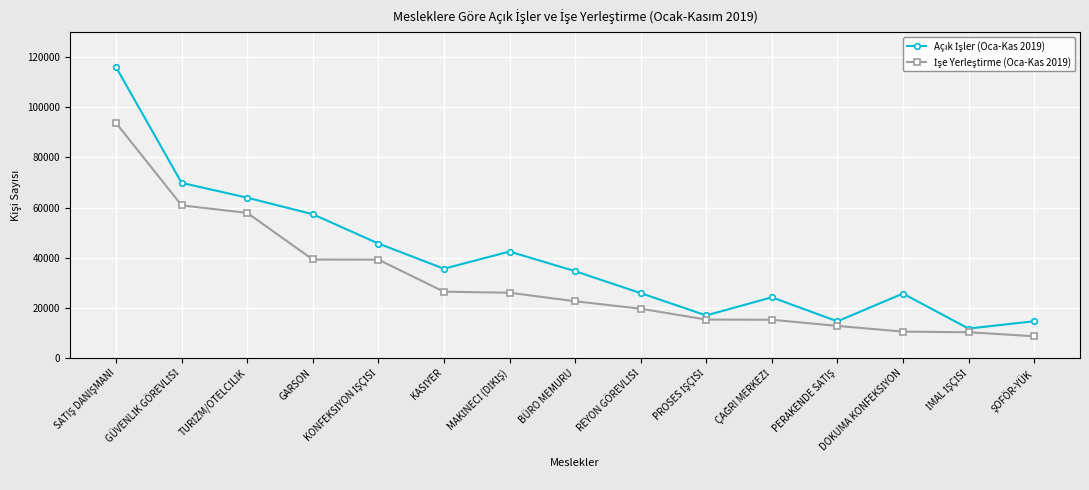

What is the minimum value shown in the chart?

8651